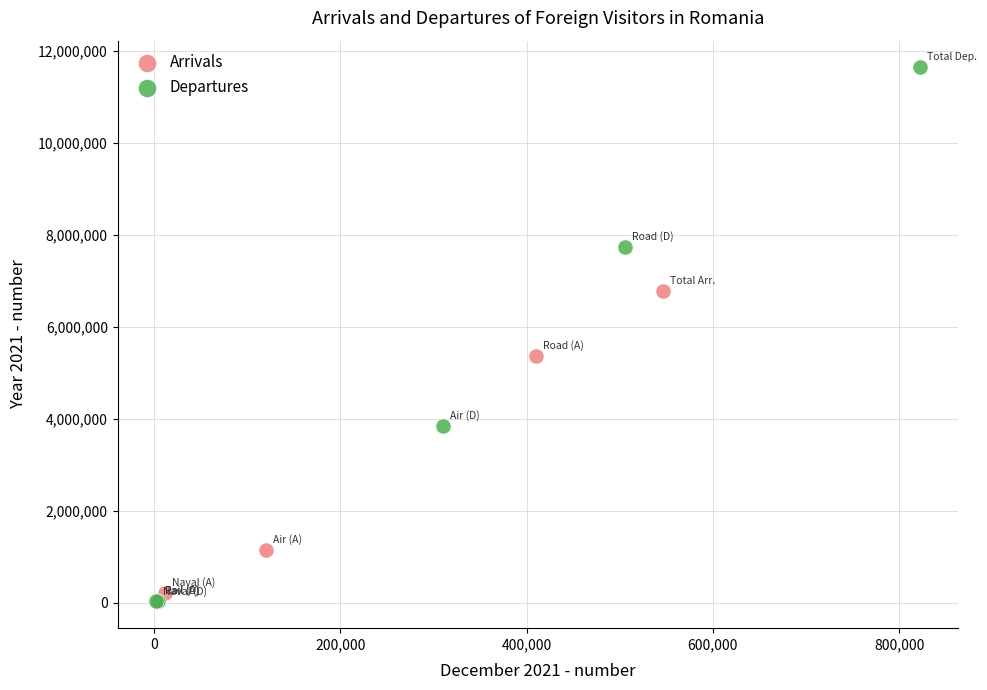

Which series has the widest spread of Y values?

Departures